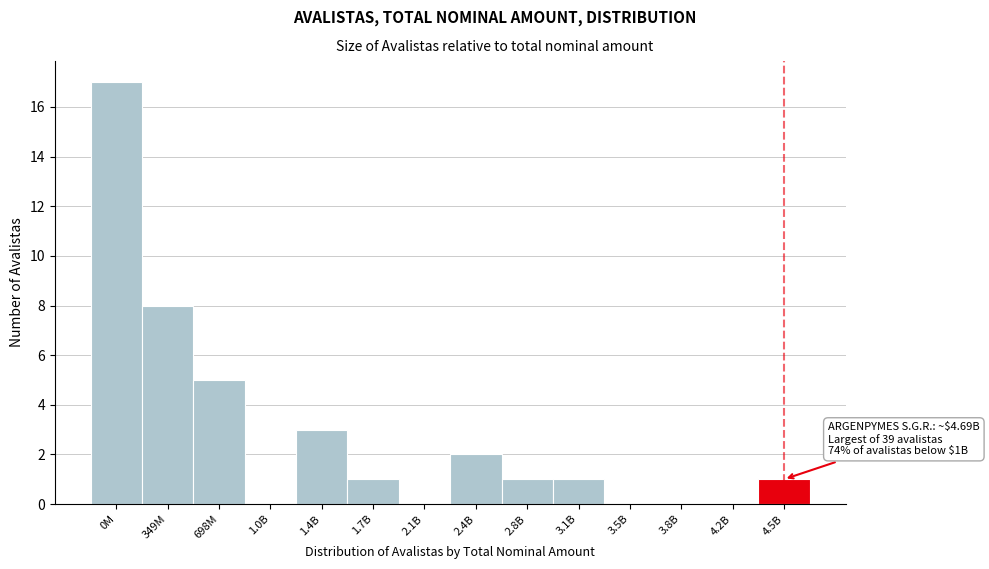

Reading right to left, extract all data points from this chart.

4.5B=1	4.2B=0	3.8B=0	3.5B=0	3.1B=1	2.8B=1	2.4B=2	2.1B=0	1.7B=1	1.4B=3	1.0B=0	698M=5	349M=8	0M=17